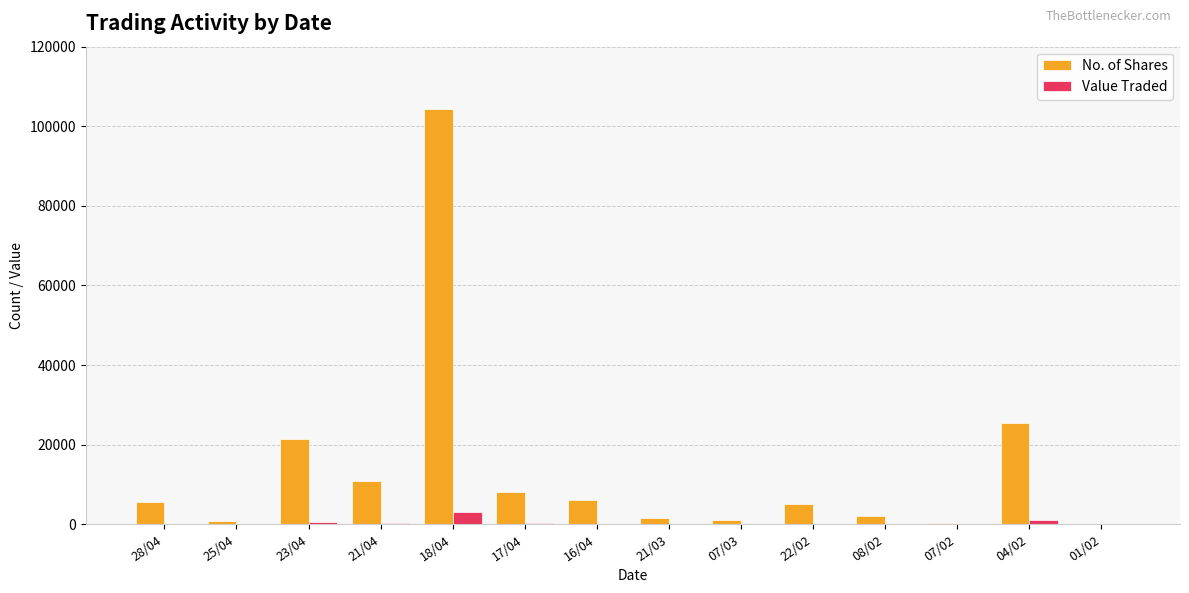

True or false: Value Traded has a value of 30 at 07/03.

True